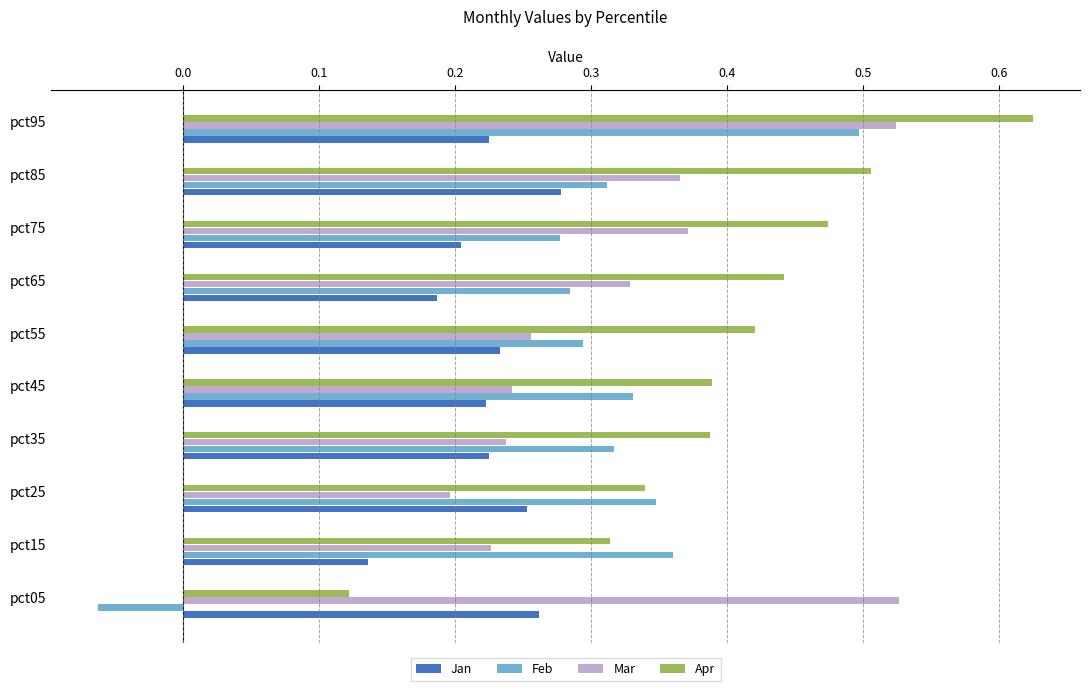

Which category has the lowest value in the Jan series?

pct15